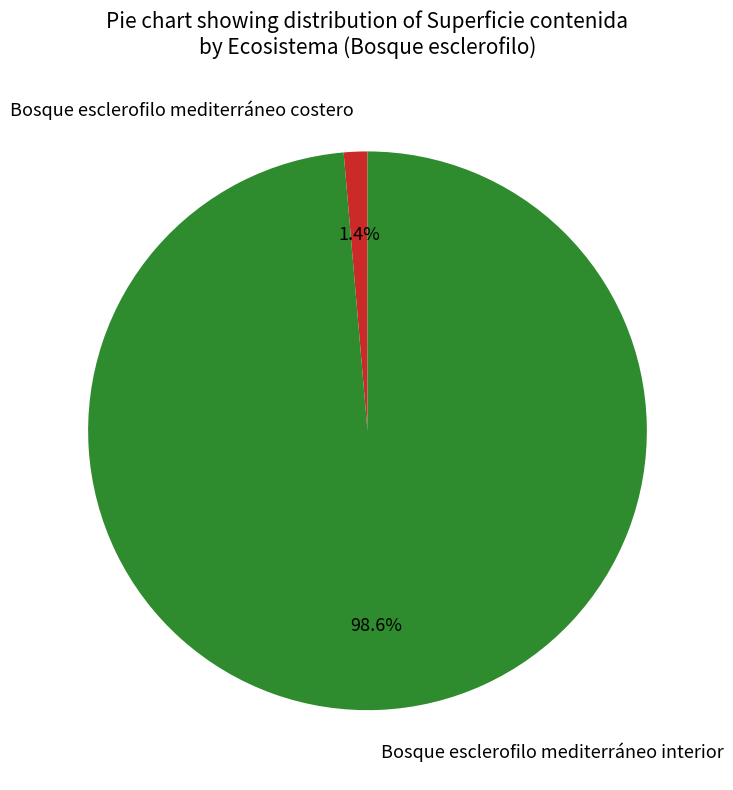

What is the largest slice in the pie chart?

Bosque esclerofilo mediterráneo interior